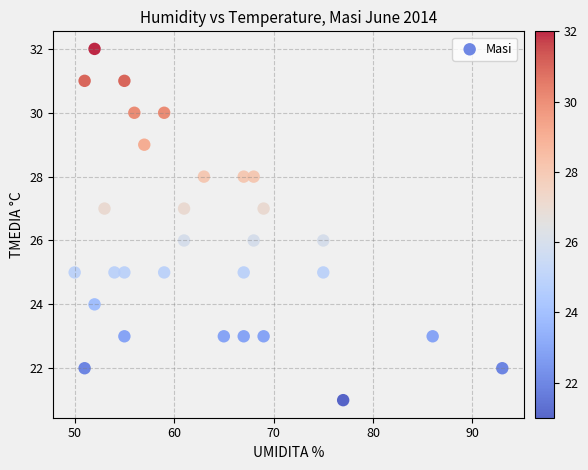

What is the range of X values (max minus min)?

43